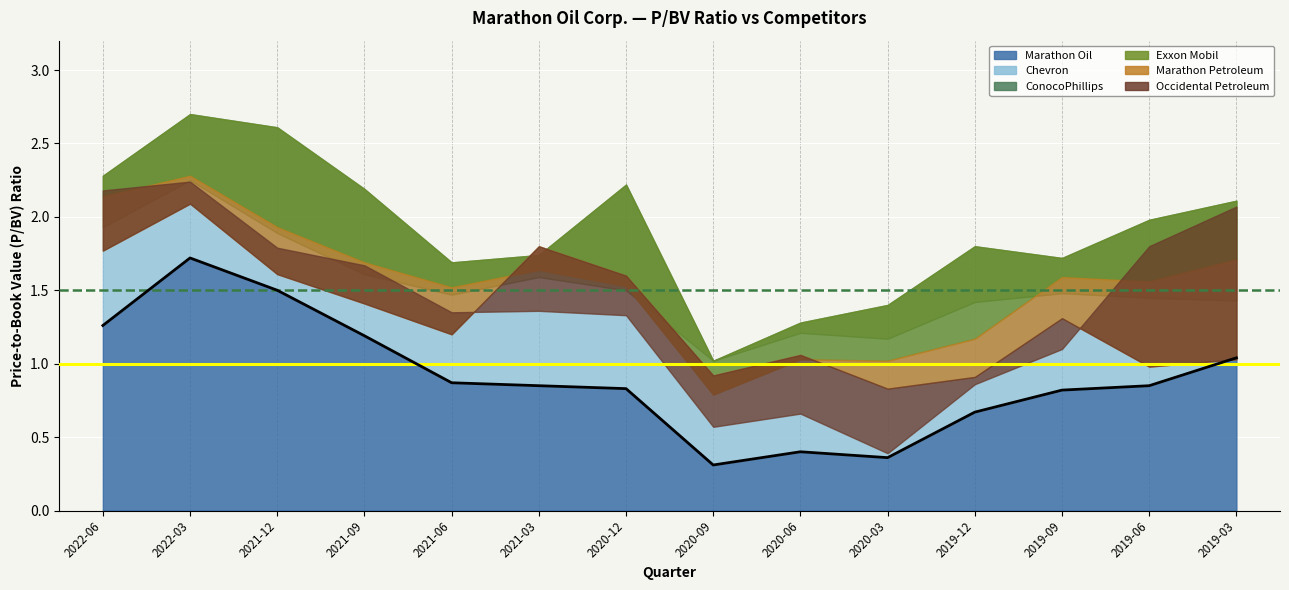

What is the approximate value of Chevron at 2019-03-31?

1.4